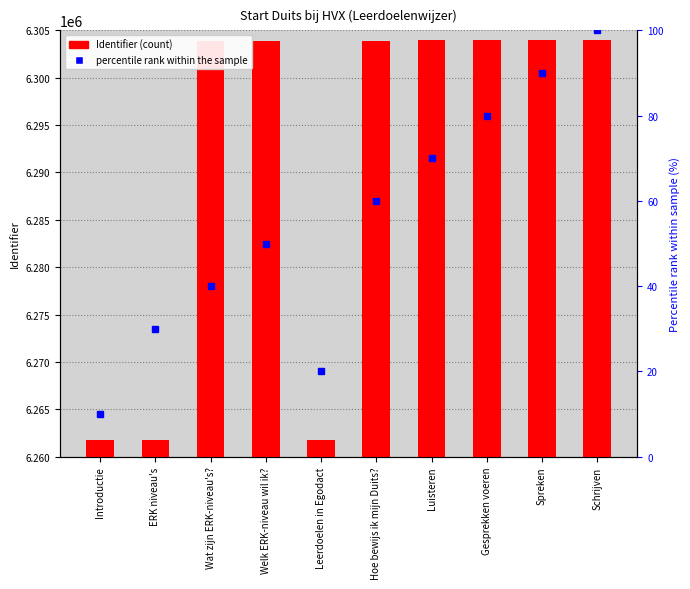

Reading right to left, extract all data points from this chart.

Identifier: 6303936	6303934	6303933	6303932	6303930	6261763	6303854	6303852	6261787	6261752
percentile rank within the sample: 100	90	80	70	60	20	50	40	30	10